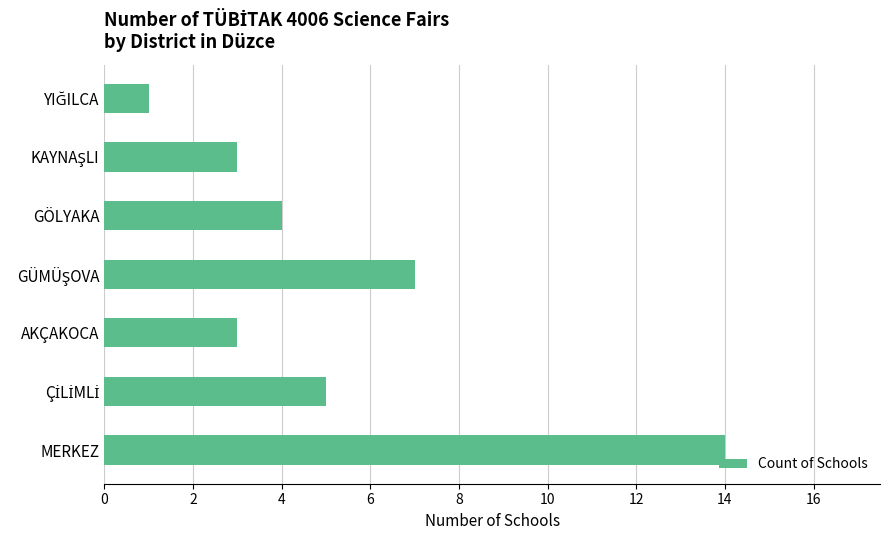

What is the difference between the maximum and minimum values?

13